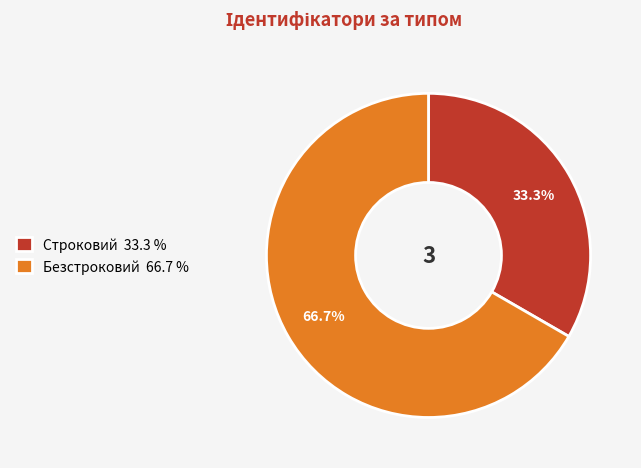

True or false: Безстроковий accounts for 76% of the total.

False